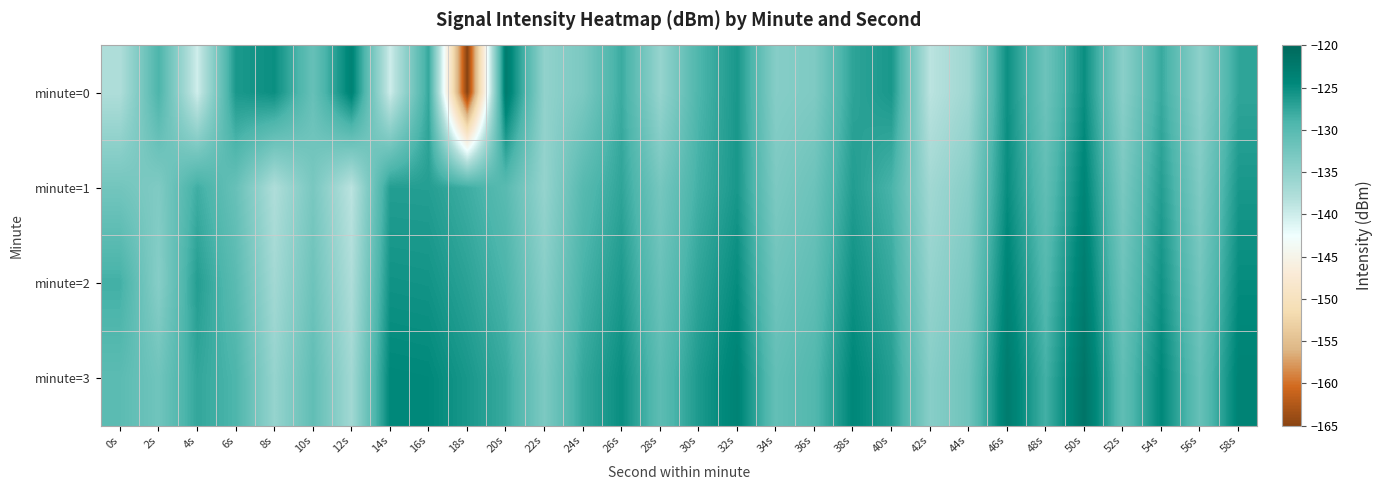

Between 18s and 26s, which series saw the biggest shift?

minute=0